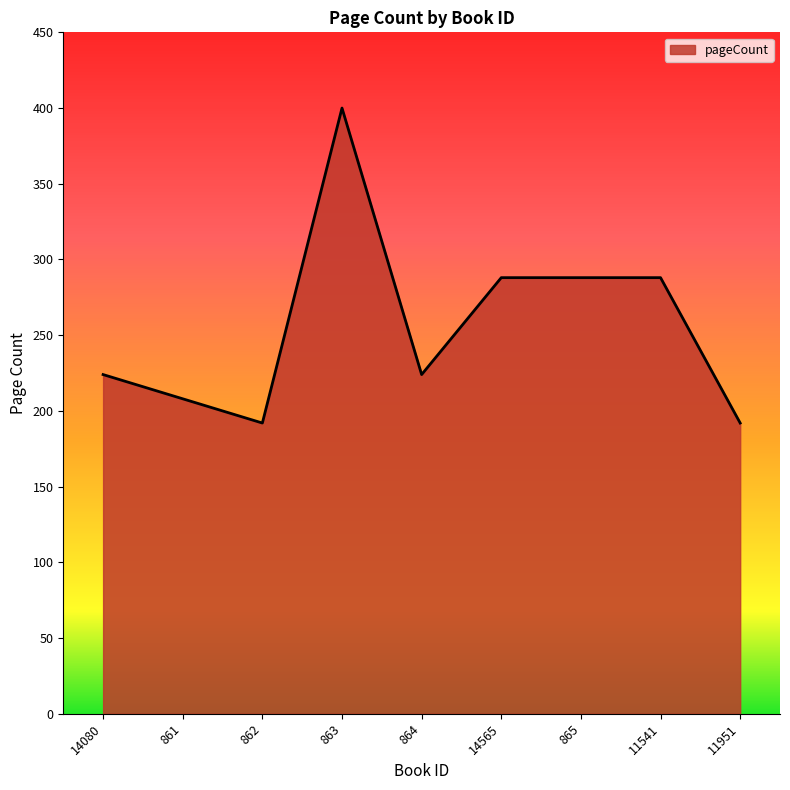

The value at 863 is 100. True or false?

False